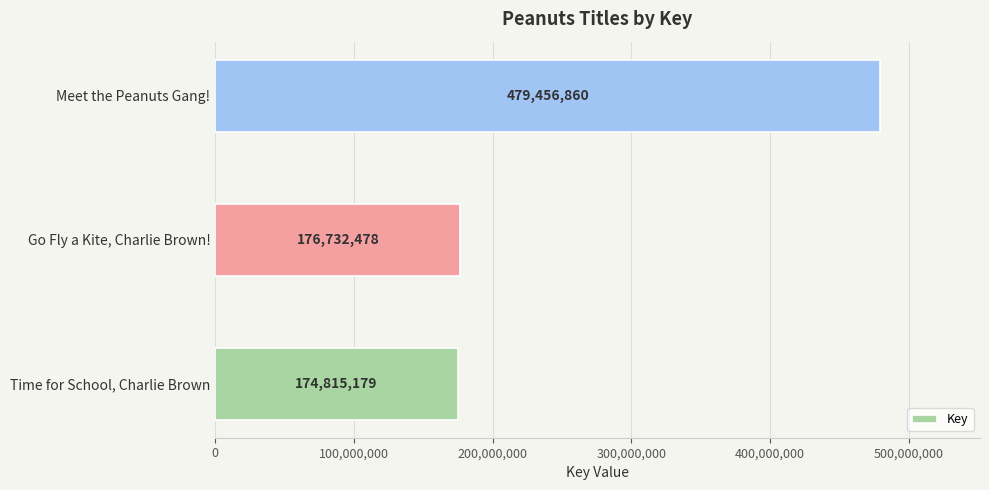

Which has a higher value, Go Fly a Kite, Charlie Brown! or Time for School, Charlie Brown?

Go Fly a Kite, Charlie Brown!